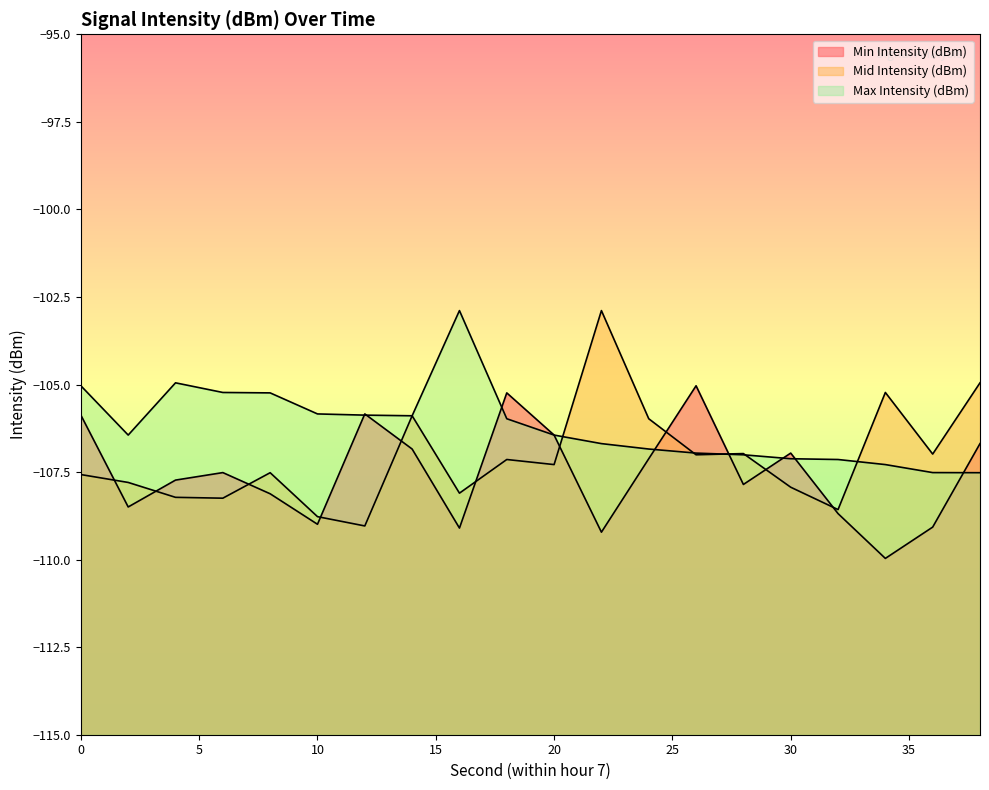

What is the total value across all series at 6?

-321.0